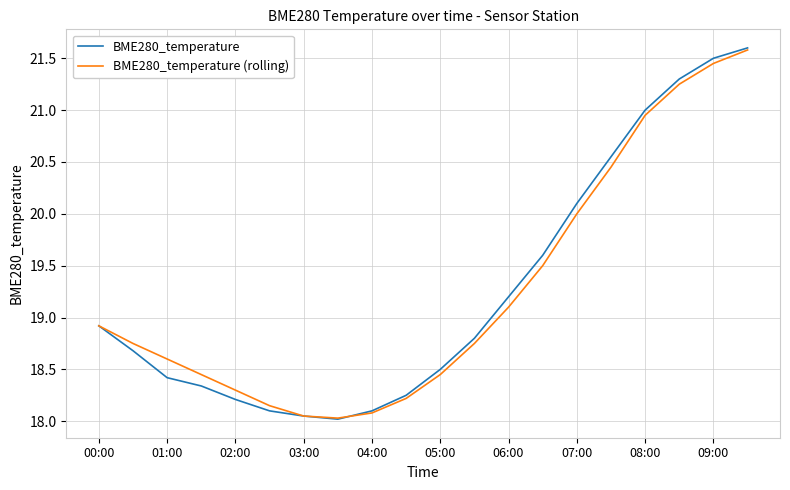

What are all the series names shown in the legend?

BME280_temperature, BME280_temperature (rolling)